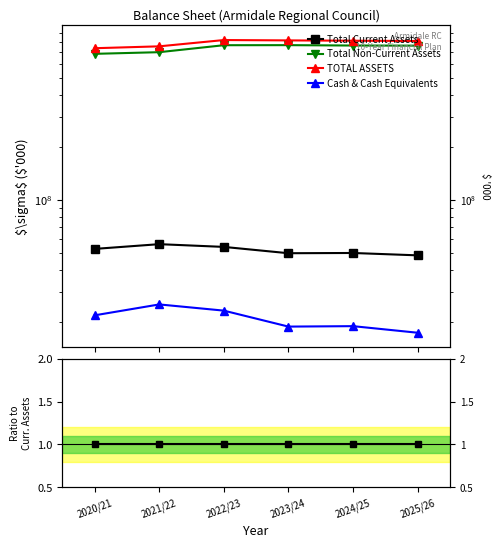

What is the label of the 3rd point from the right?

2023/24